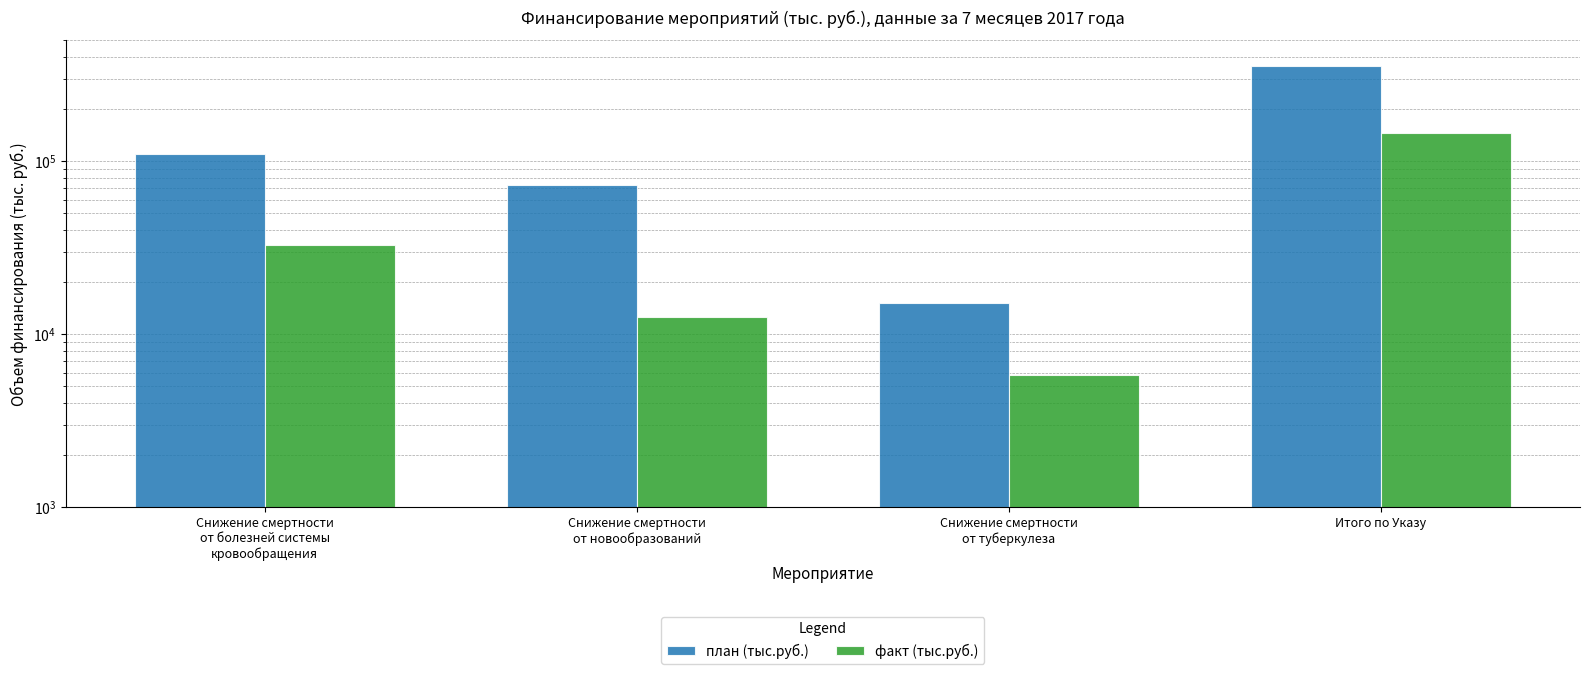

What is the difference between the факт (тыс.руб.) values at Снижение смертности
от новообразований and Итого по Указу?

132622.8